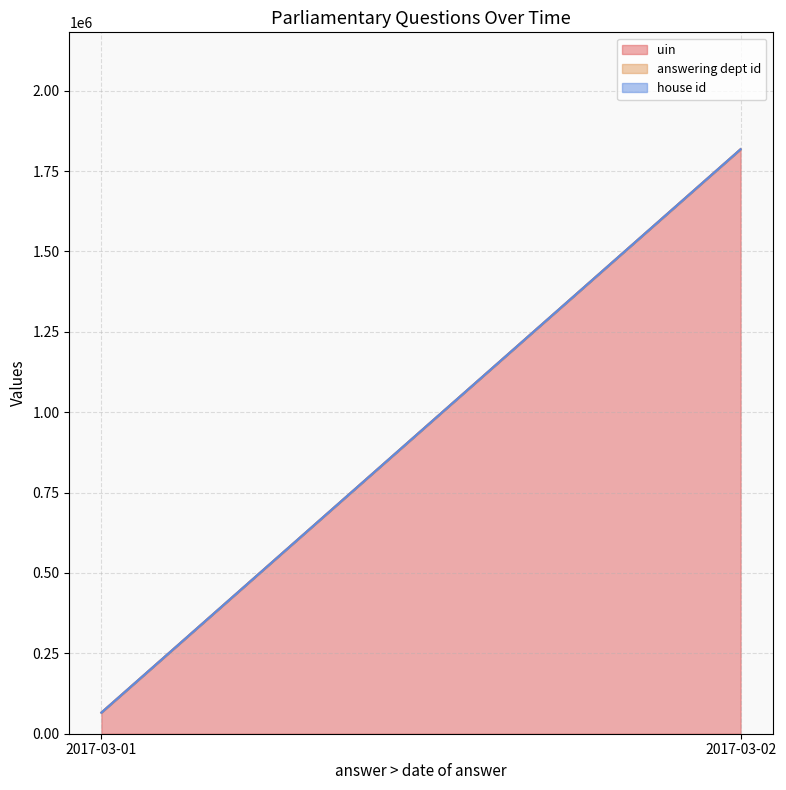

What is the lowest value of the uin series?

65678